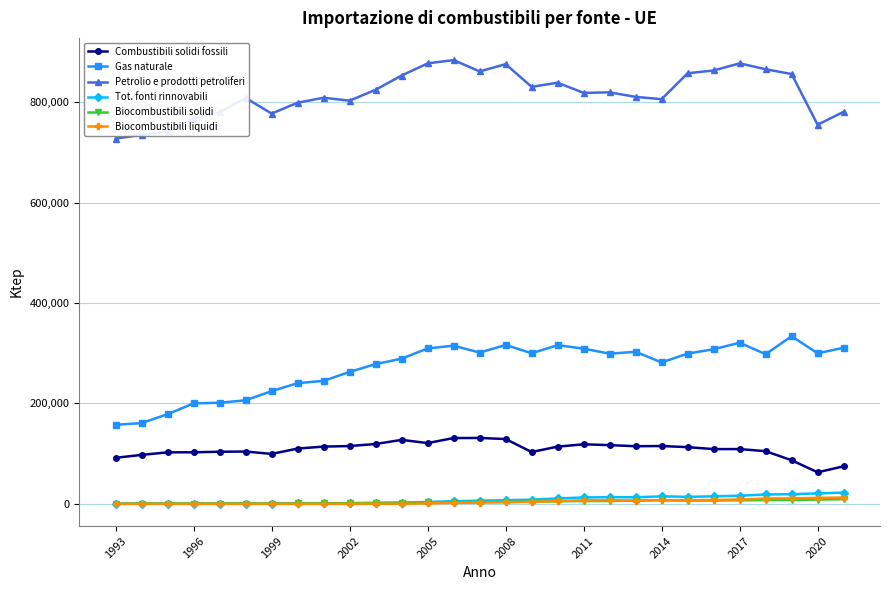

At how many categories does at least one series exceed 482966?

29